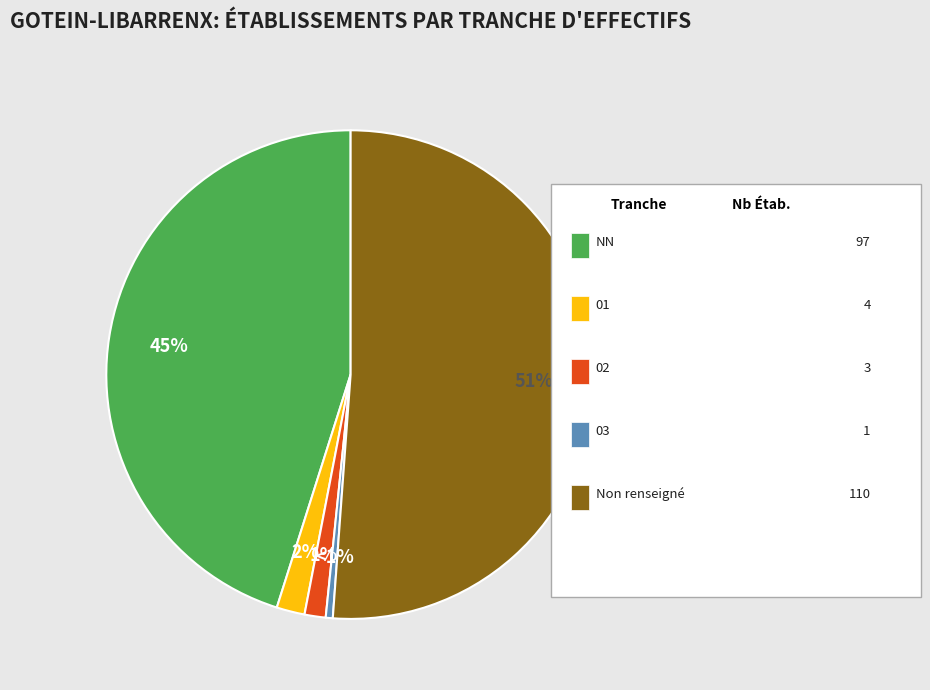

What is the change in value from NN to 01?

-93